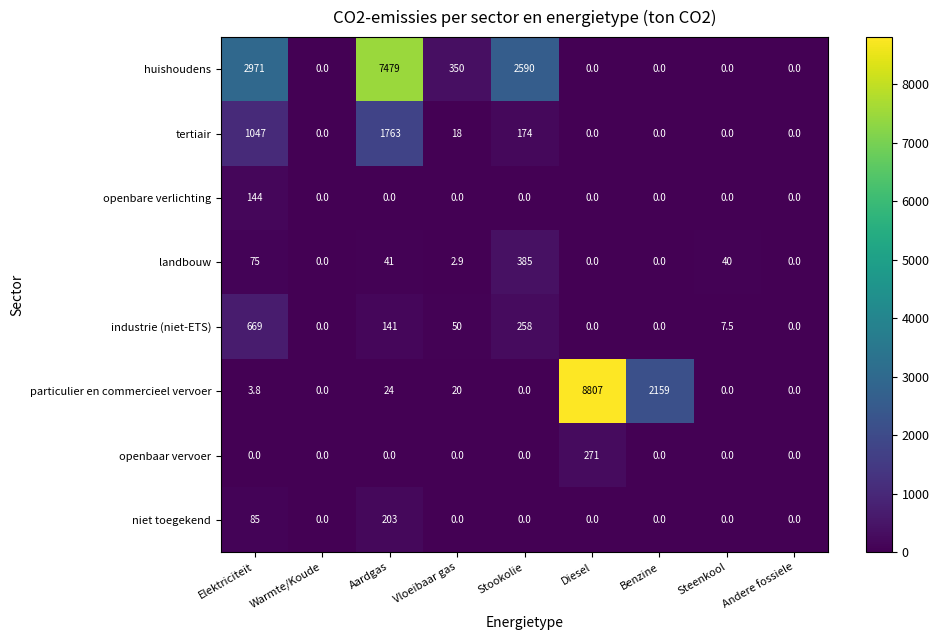

List the series in order of their peak value, lowest first.

openbare verlichting, niet toegekend, openbaar vervoer, landbouw, industrie (niet-ETS), tertiair, huishoudens, particulier en commercieel vervoer